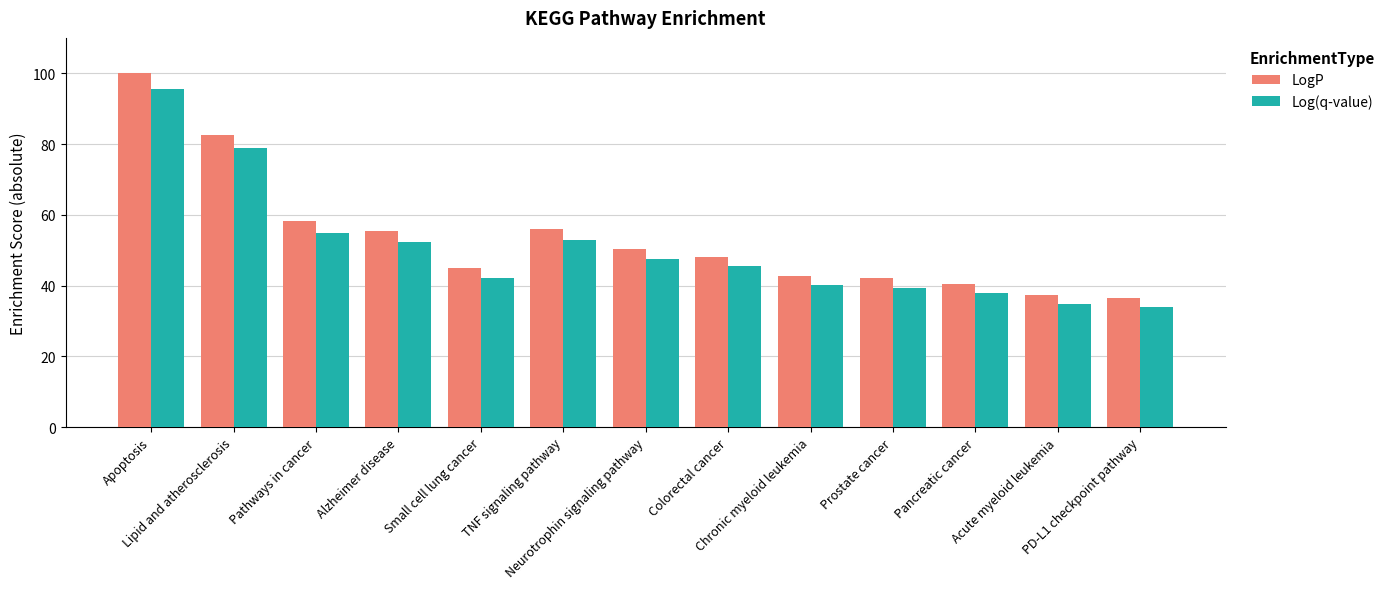

List the series in order of their overall mean, highest first.

LogP, Log(q-value)